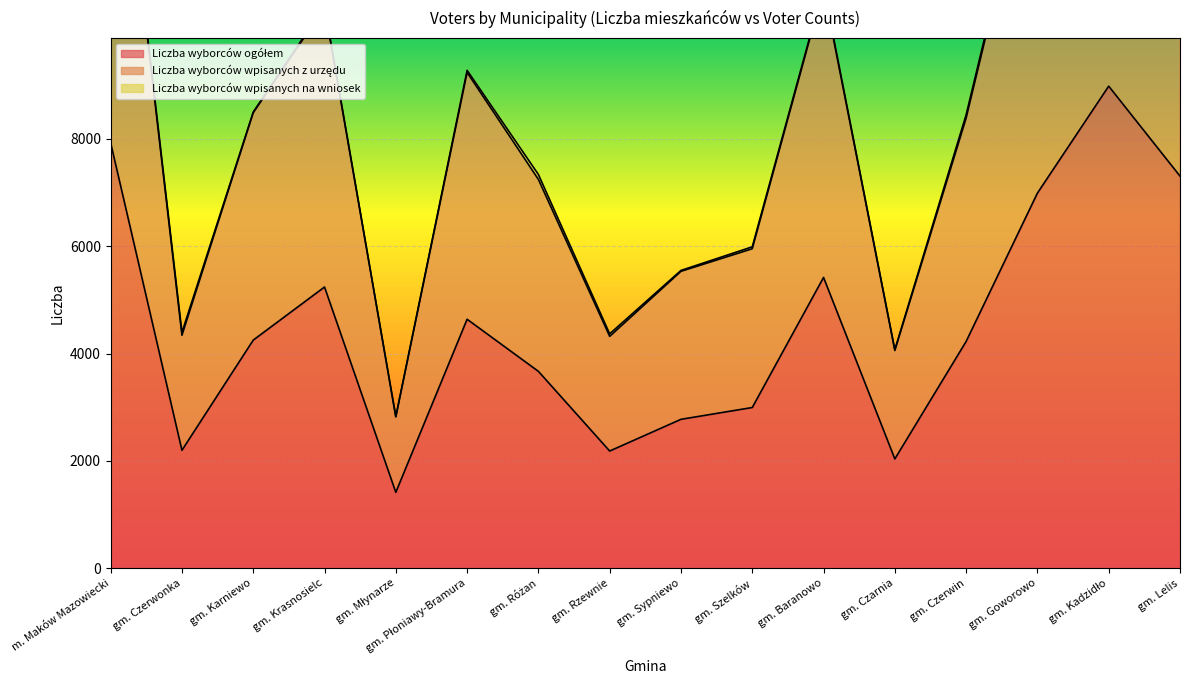

Which series changed the most between gm. Płoniawy-Bramura and gm. Szelków?

Liczba wyborców wpisanych z urzędu